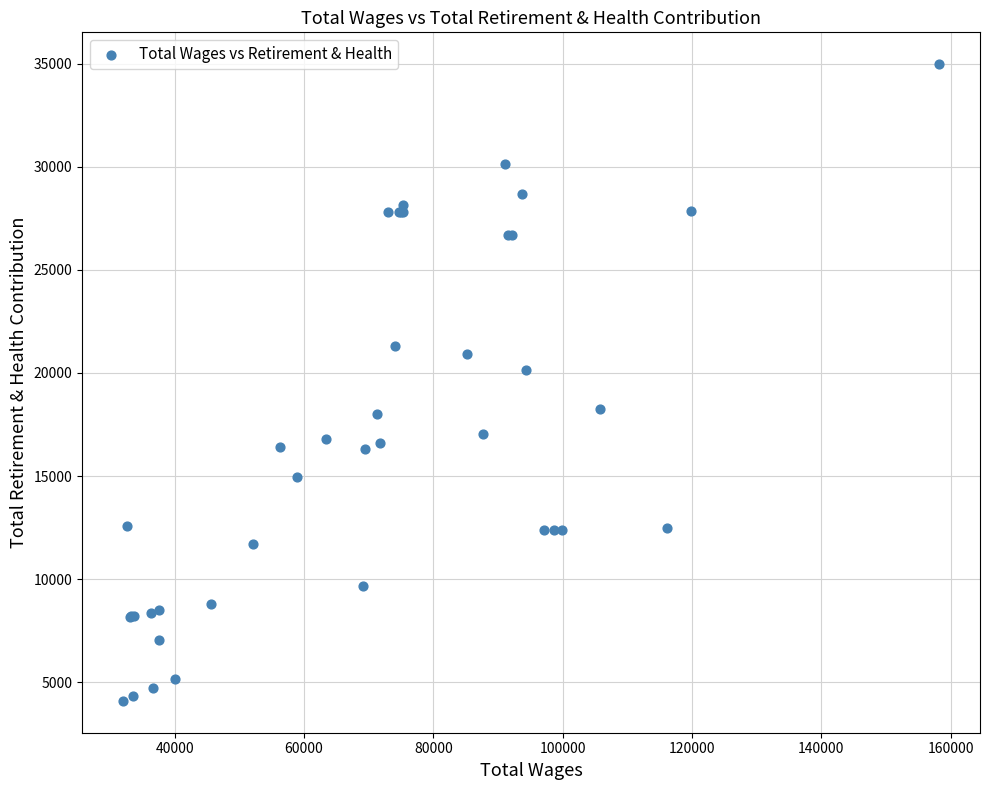

What Y value in the scatter plot is closest to 19536?

20147